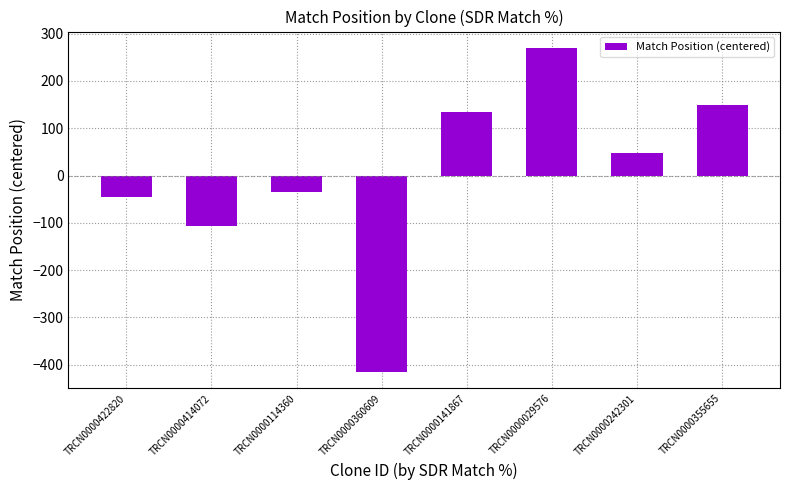

What is the label of the 7th bar from the right?

TRCN0000414072